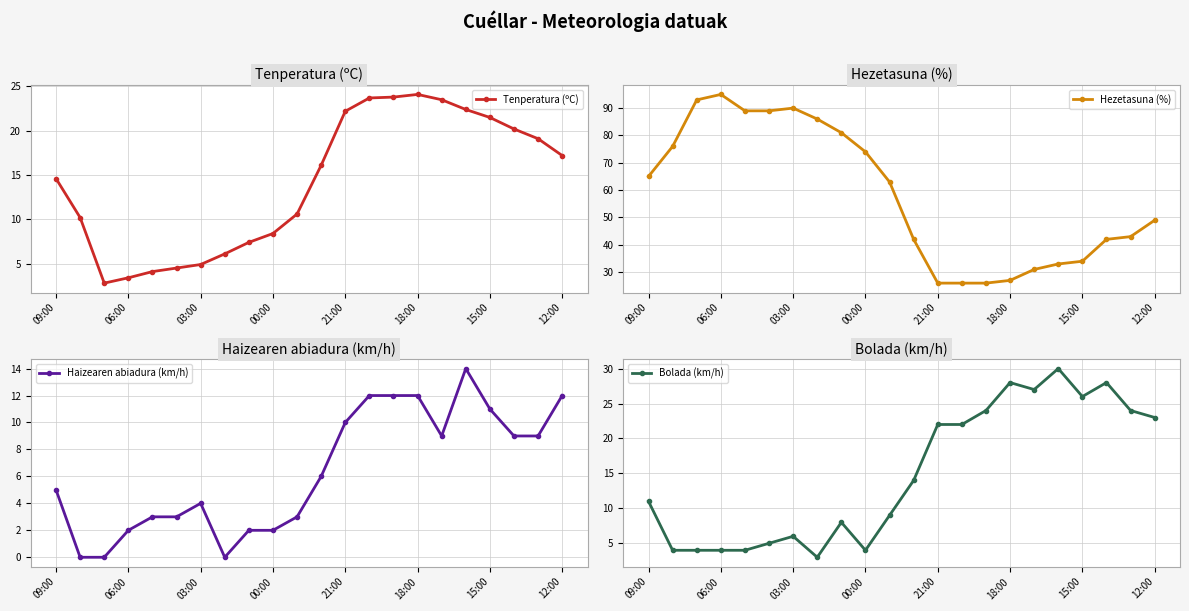

Which series has the widest spread of values?

Hezetasuna (%)